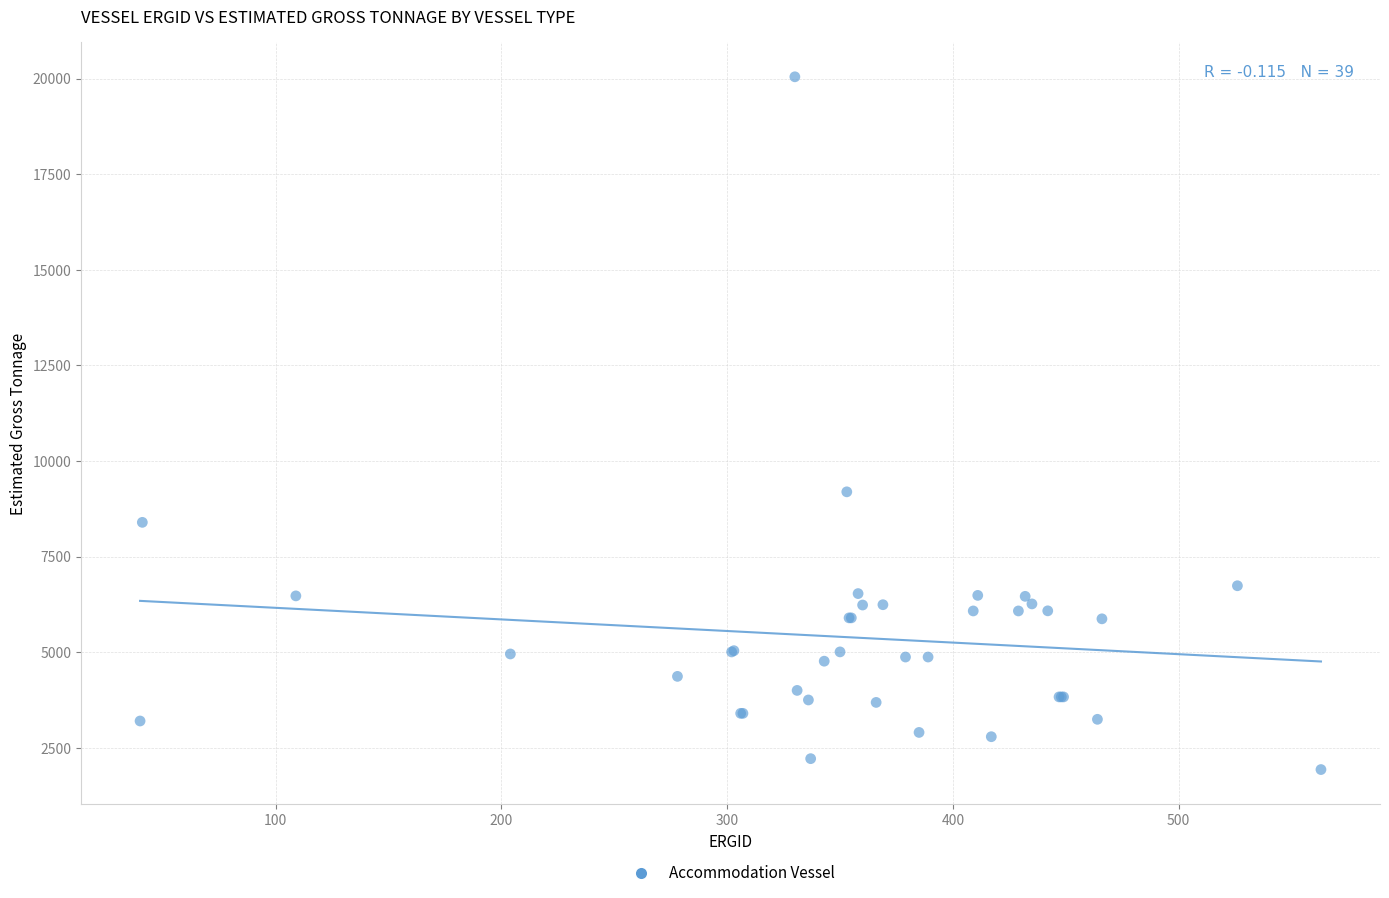

What Y value in the scatter plot is closest to 10988?

9193